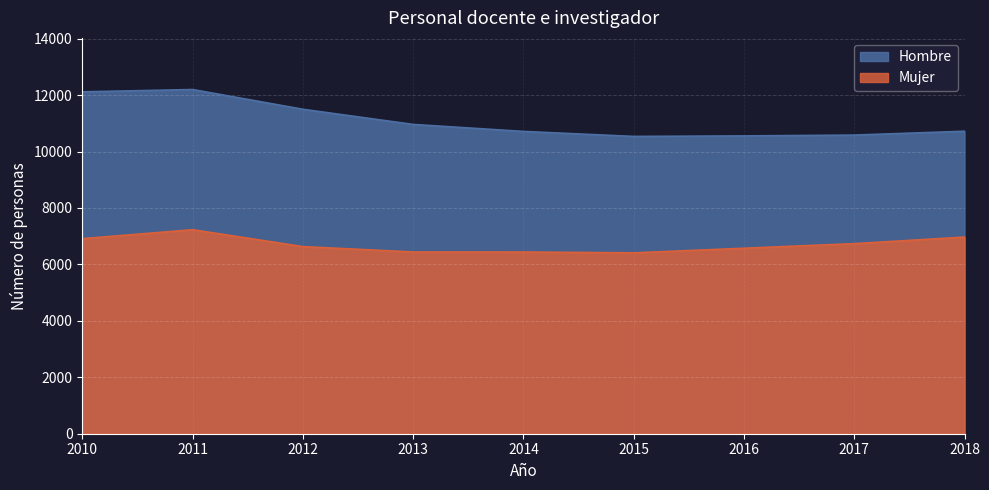

Is it true that Hombre equals 10555 at 2016?

True